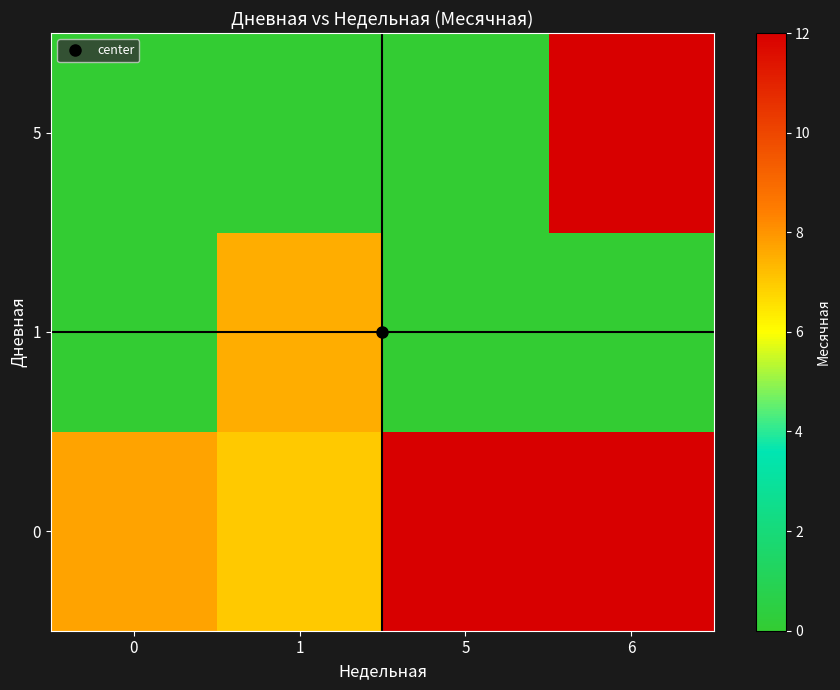

Which series has the largest range (max minus min)?

5